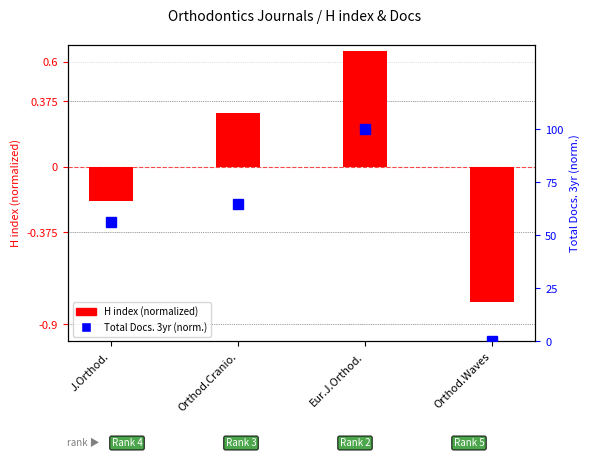

Between Orthod.Cranio. and Orthod.Waves, which series saw the biggest shift?

H index (normalized)